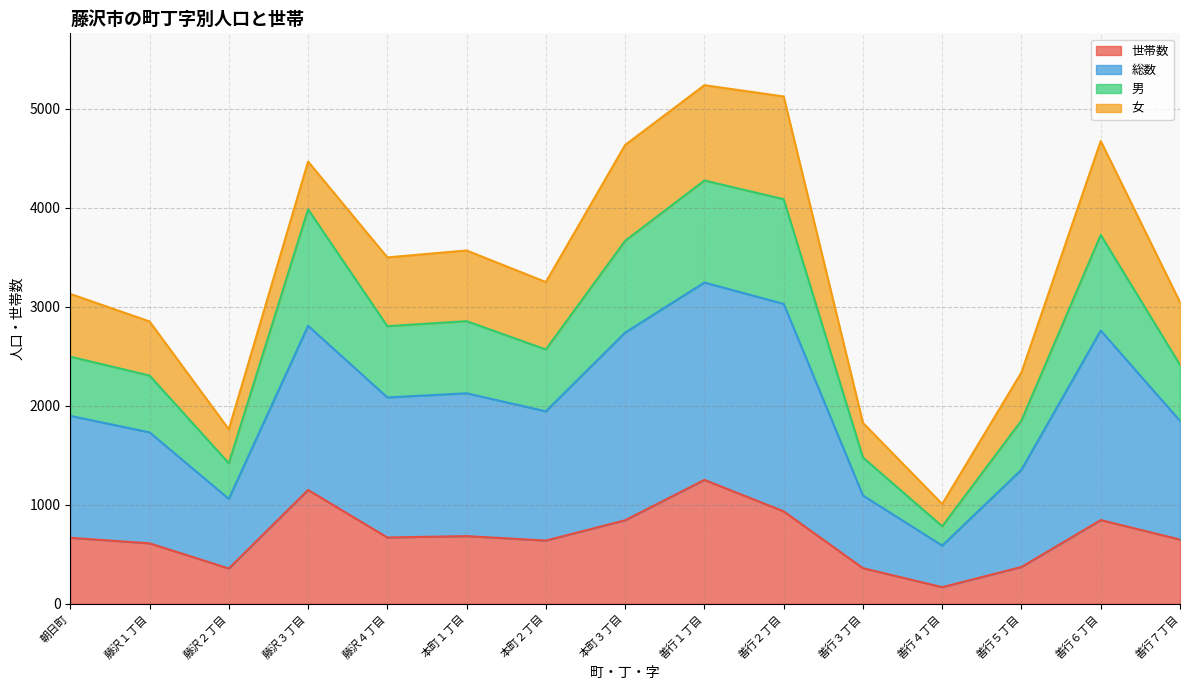

Which series has the largest total across all categories?

総数